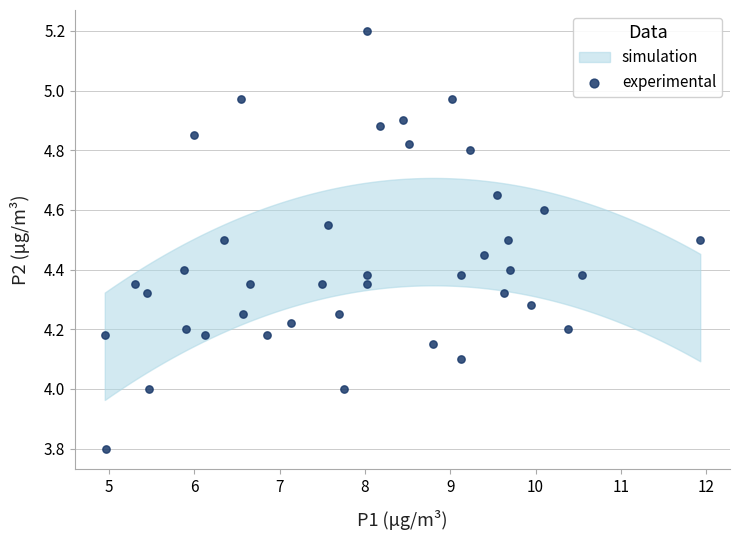

What is the range of Y values (max minus min)?

1.4